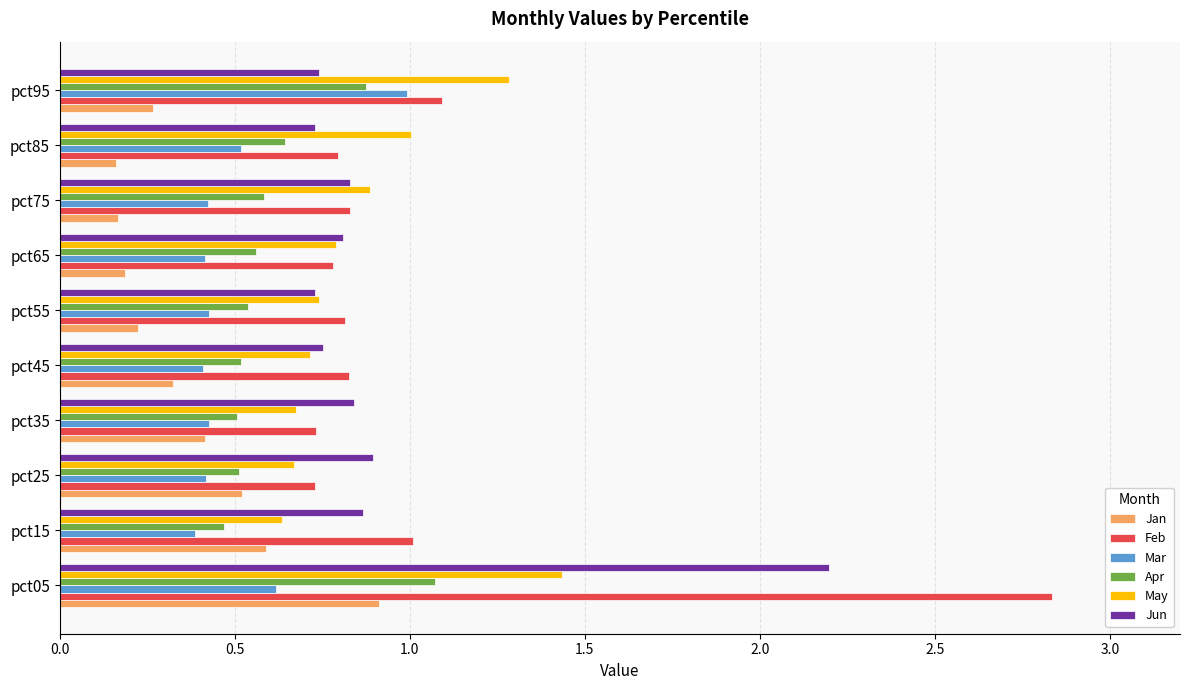

How many data points does each series have?

10